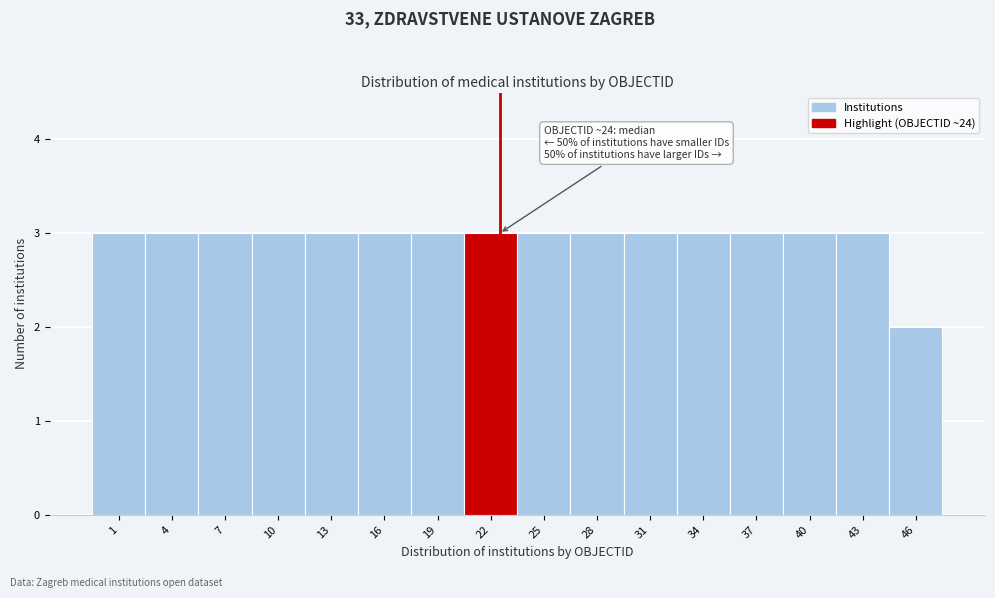

Reading left to right, list all the values displayed in this chart.

3	3	3	3	3	3	3	3	3	3	3	3	3	3	3	2